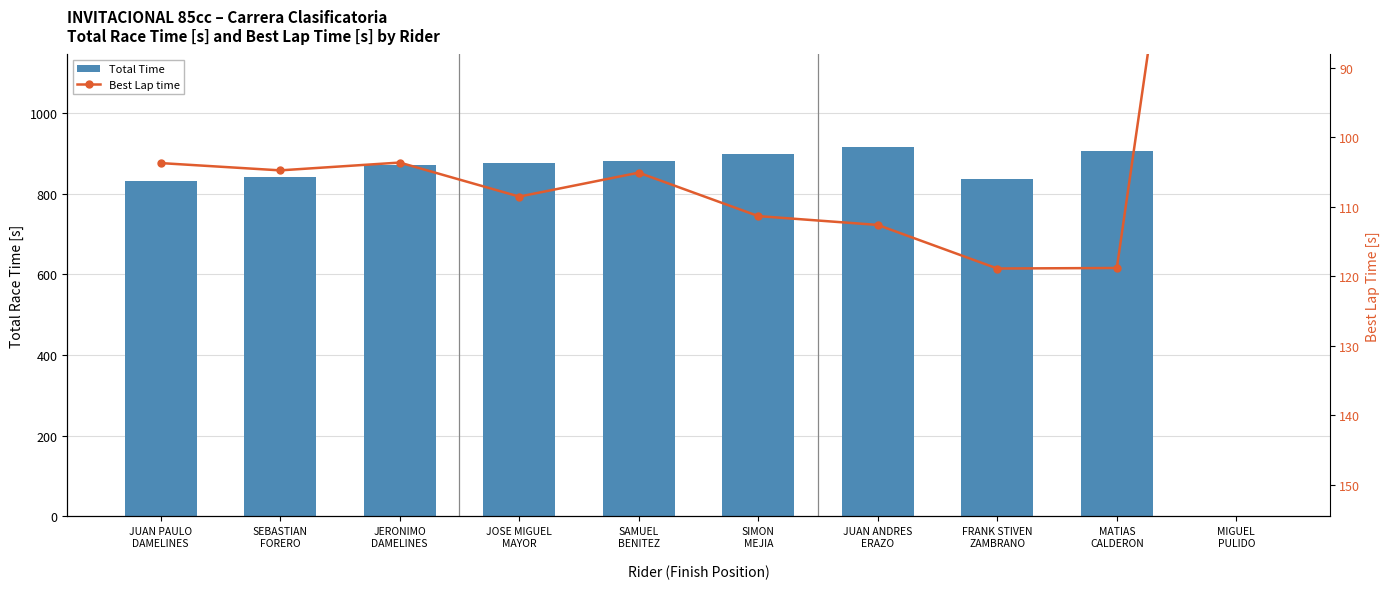

The Total Time series shows 882.2 at SAMUEL
BENITEZ. True or false?

True